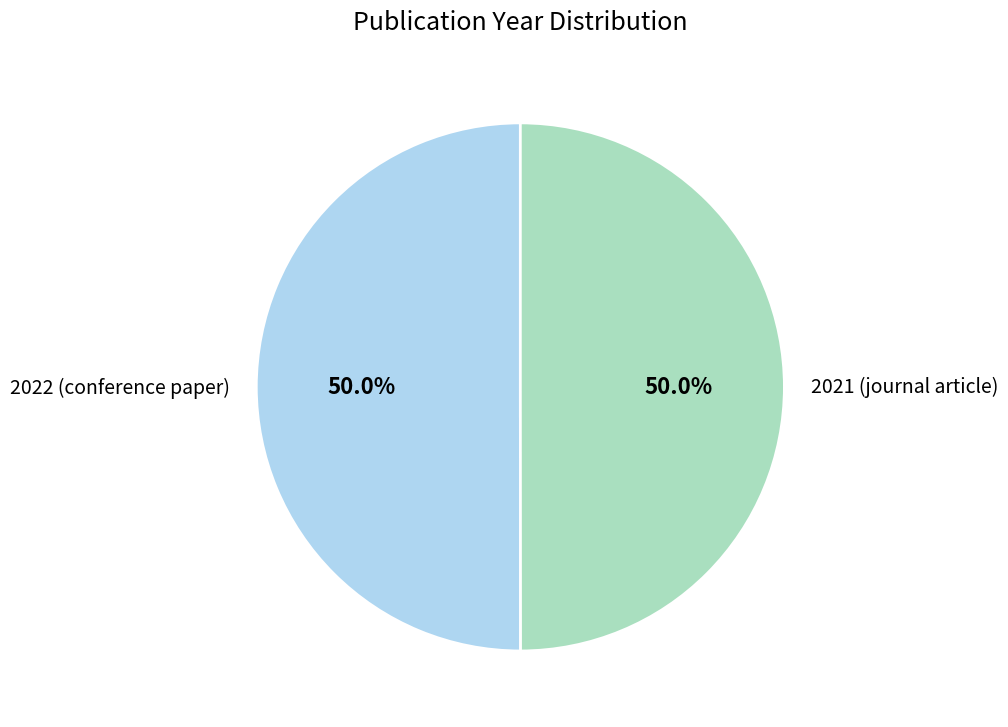

Combined, what portion of the pie is 2021 (journal article) and 2022 (conference paper)?

100.0%